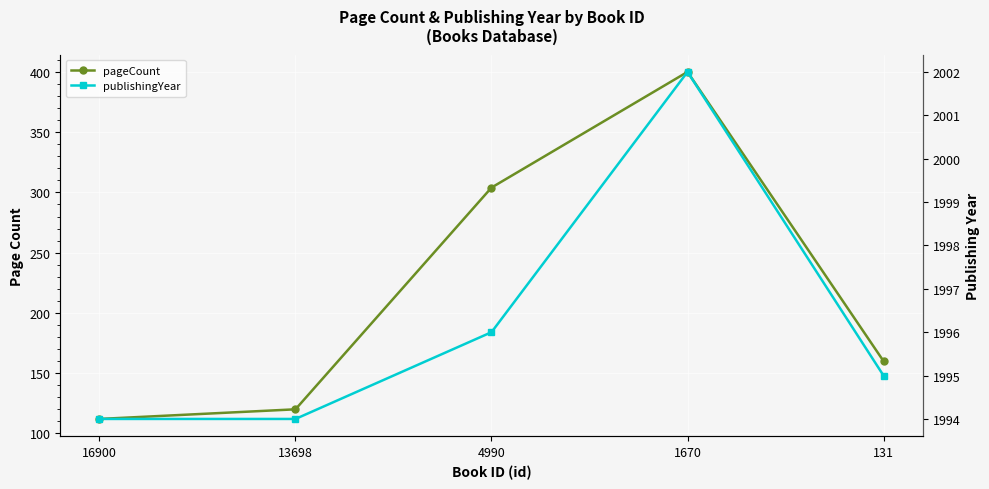

Between 16900 and 131, which is larger?

131